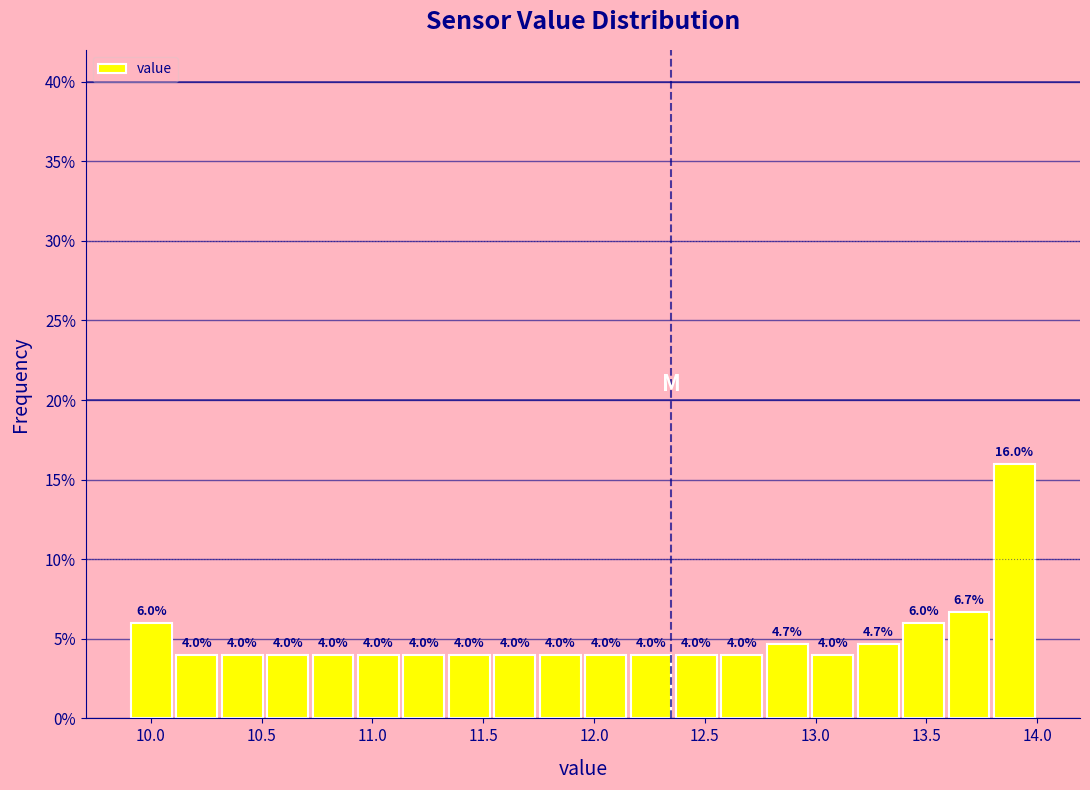

What is the height of the bar covering 12.975 to 13.180 on the x-axis? The bar edges are not printed on the chart, so give them approximately, as read against the axis.

4.0